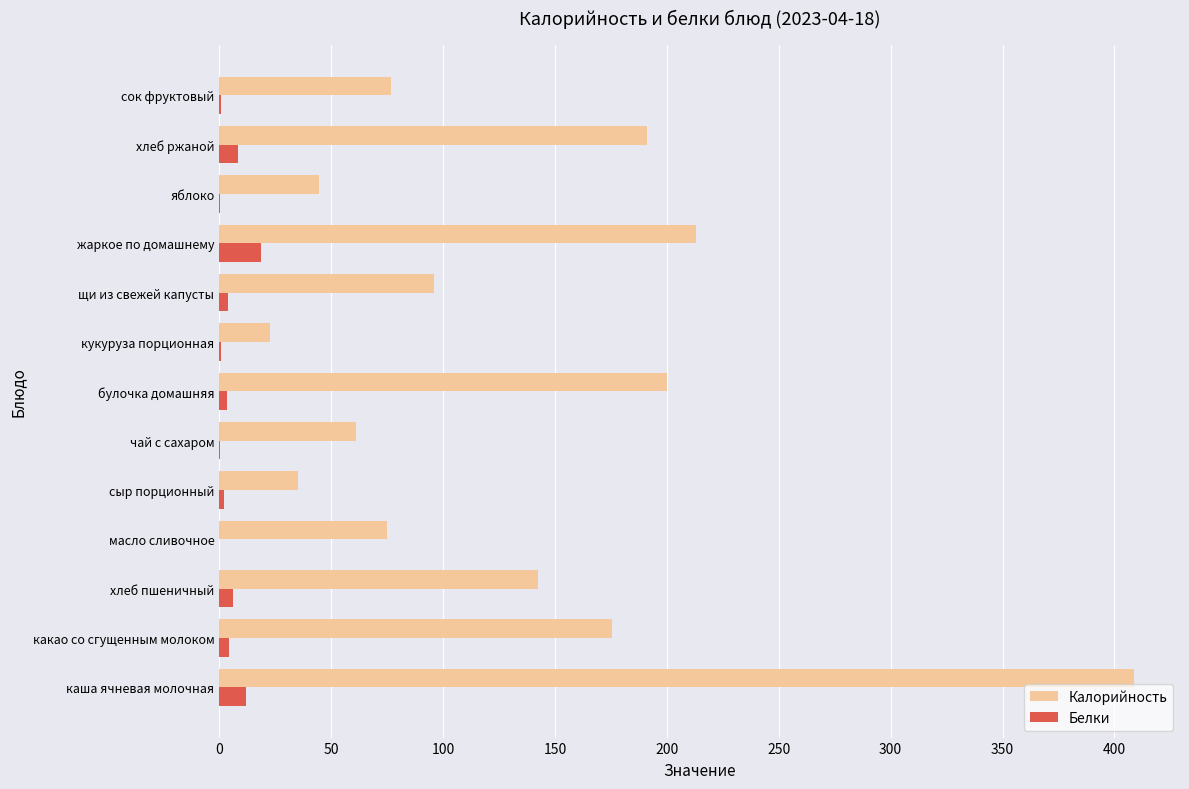

The Калорийность series shows 13.3 at сыр порционный. True or false?

False